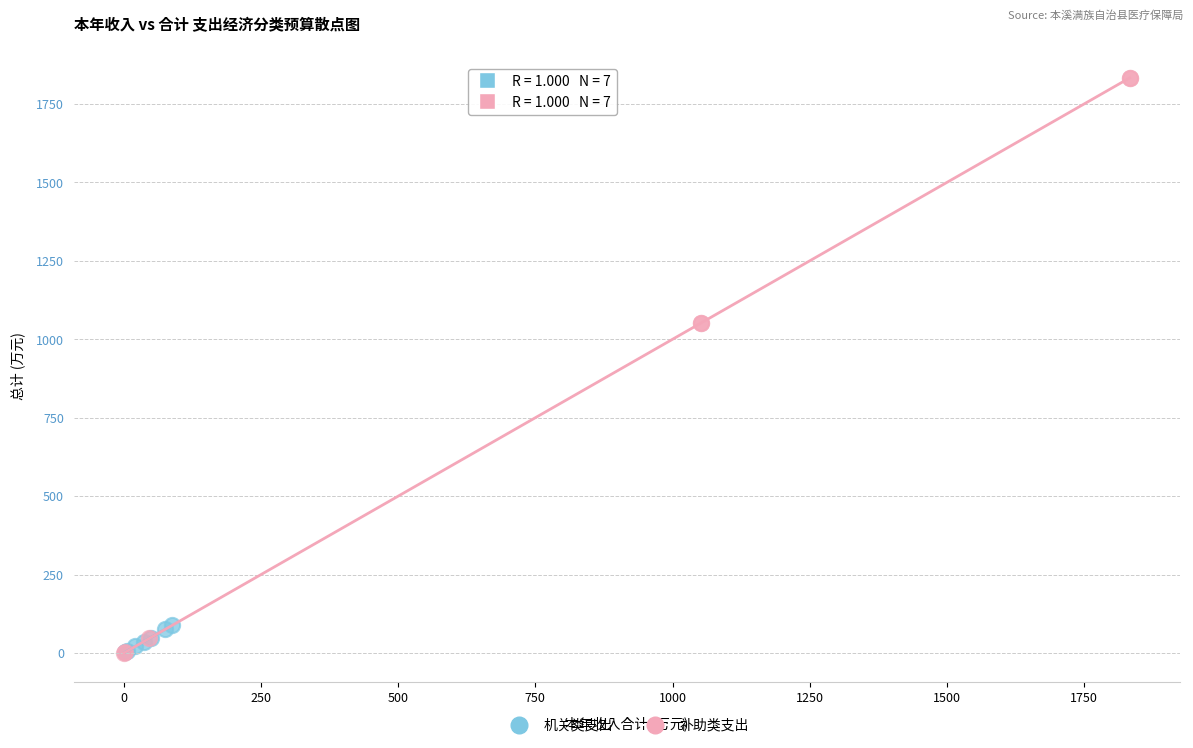

Which series has the largest Y range (max minus min)?

补助类支出